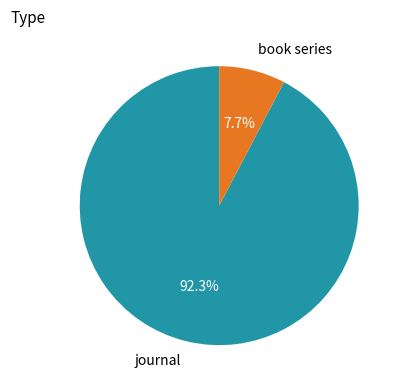

How many slices are in this pie chart?

2